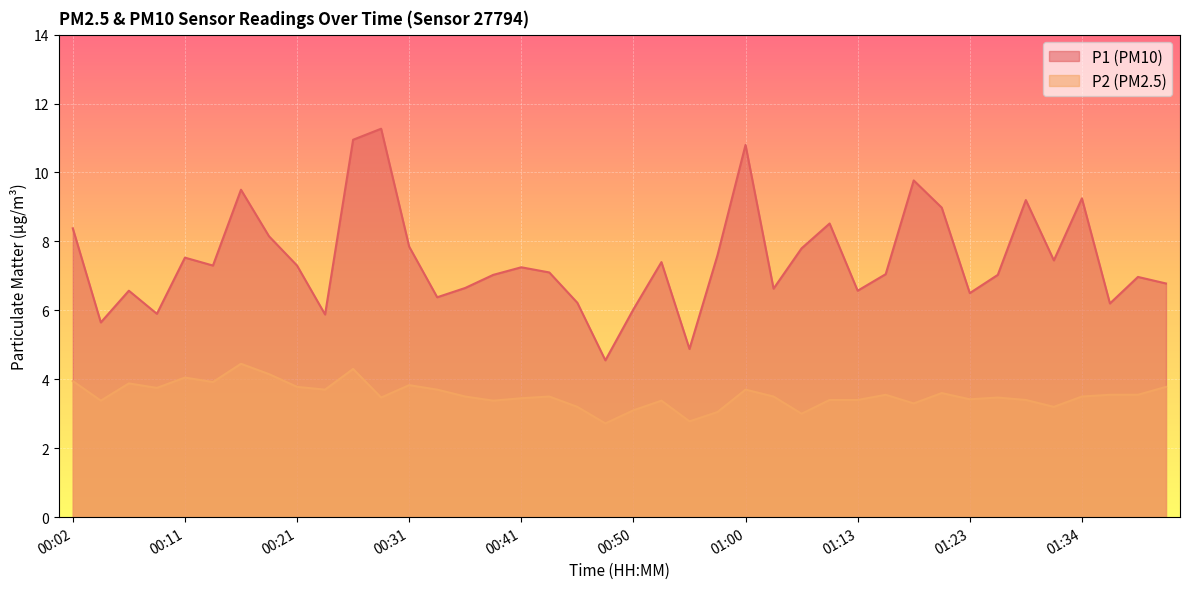

Which has a higher value, 01:41 or 00:53?

00:53